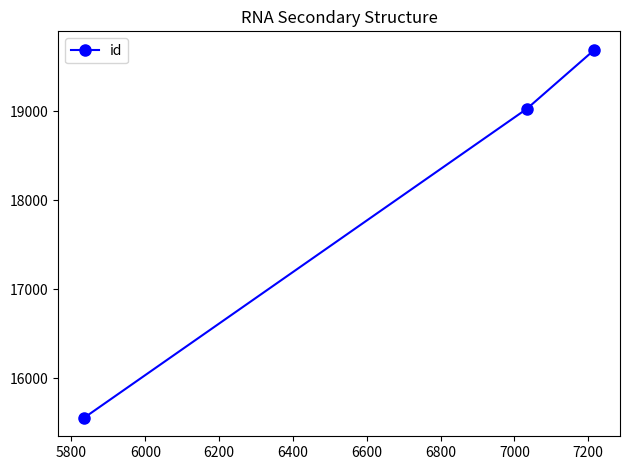

How many categories are shown in the chart?

3